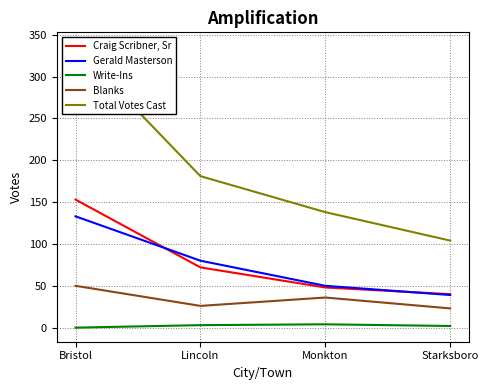

Reading left to right, list all the values displayed in this chart.

Craig Scribner, Sr: 153	72	48	40
Gerald Masterson: 133	80	50	39
Write-Ins: 0	3	4	2
Blanks: 50	26	36	23
Total Votes Cast: 336	181	138	104